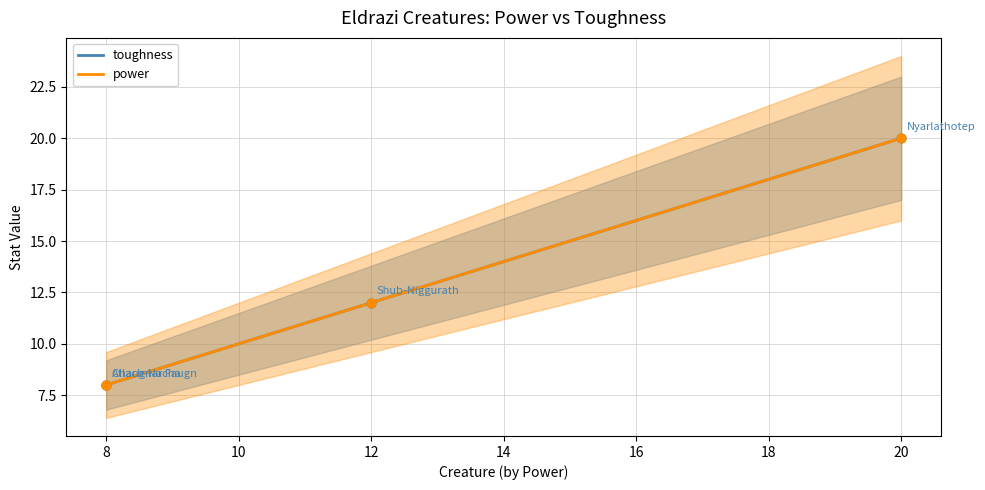

At which category is the sum across all series the highest?

Nyarlathotep